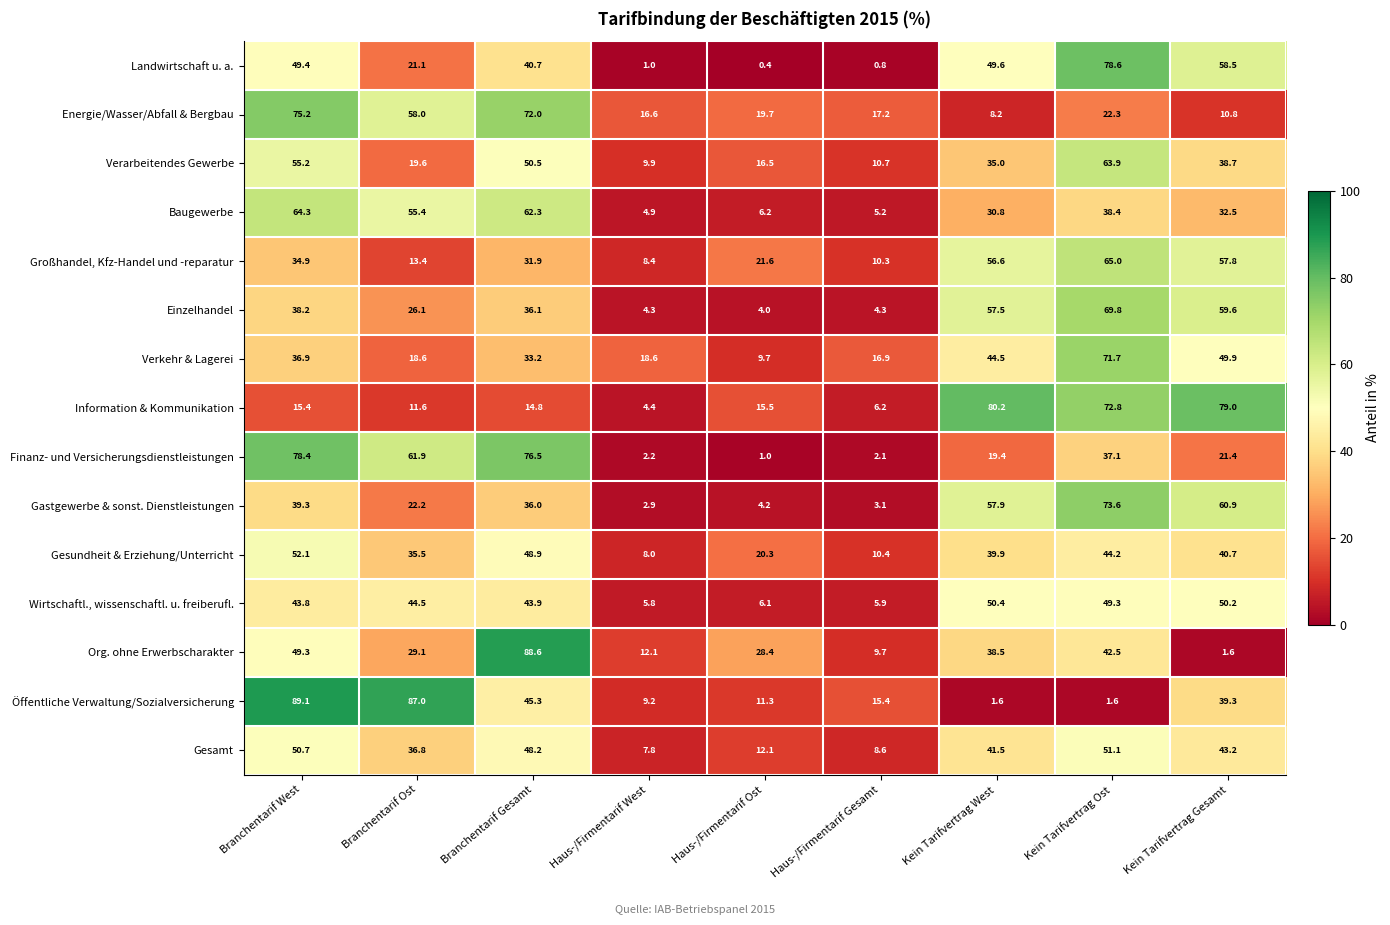

At which category does the chart reach its peak across all series?

Branchentarif West